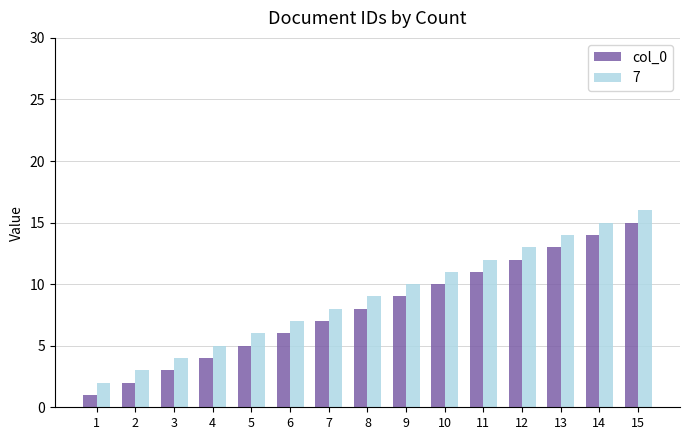

Reading left to right, transcribe all the data shown in this chart.

col_0: 1	2	3	4	5	6	7	8	9	10	11	12	13	14	15
7: 2	3	4	5	6	7	8	9	10	11	12	13	14	15	16